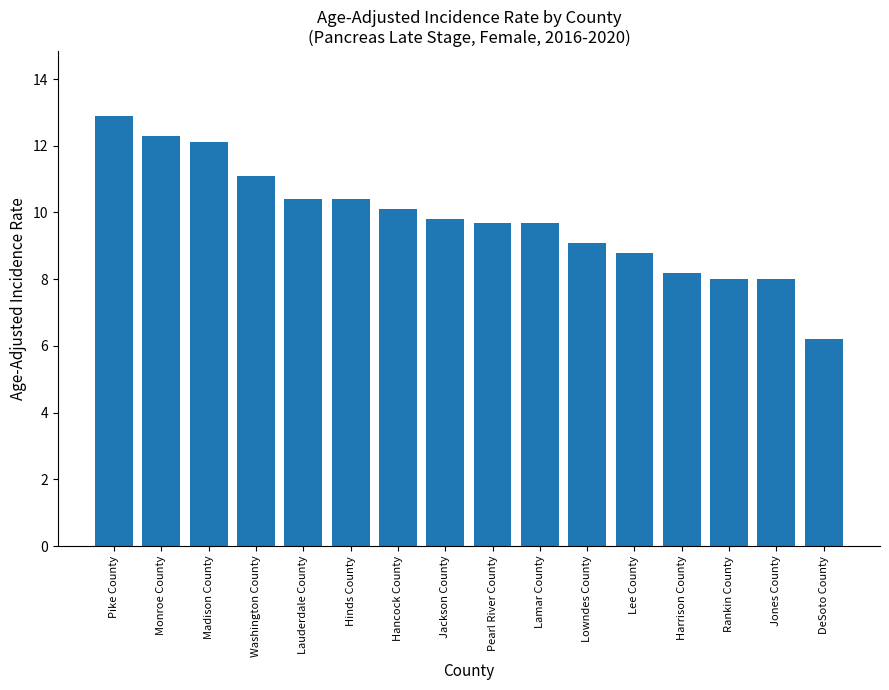

How many categories are shown in the chart?

16